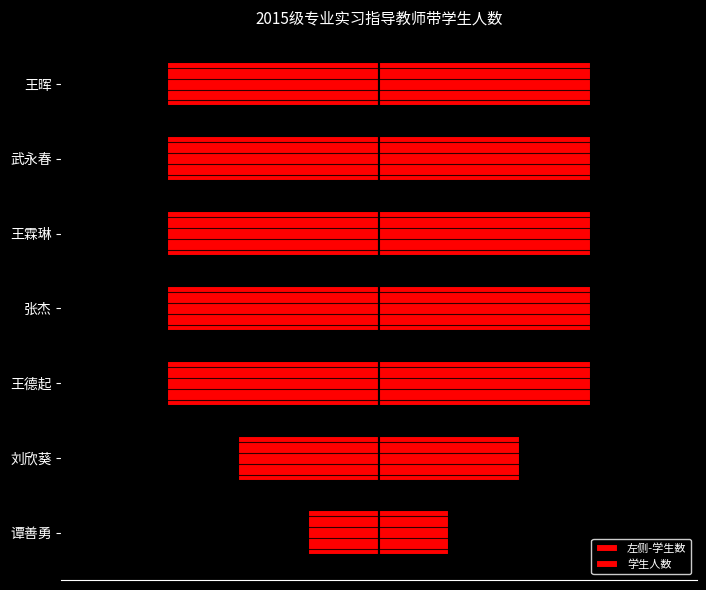

How many values in the 左侧-学生数 series exceed -3?

2